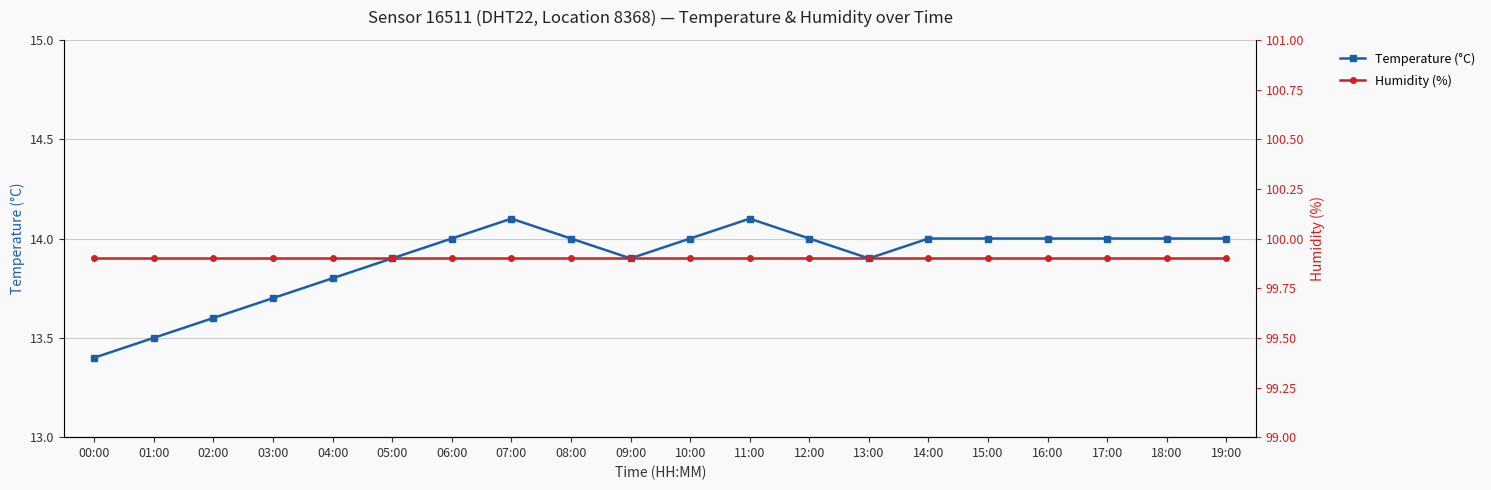

Reading right to left, transcribe all the data shown in this chart.

Temperature (°C): 14.0	14.0	14.0	14.0	14.0	14.0	13.9	14.0	14.1	14.0	13.9	14.0	14.1	14.0	13.9	13.8	13.7	13.6	13.5	13.4
Humidity (%): 99.9	99.9	99.9	99.9	99.9	99.9	99.9	99.9	99.9	99.9	99.9	99.9	99.9	99.9	99.9	99.9	99.9	99.9	99.9	99.9